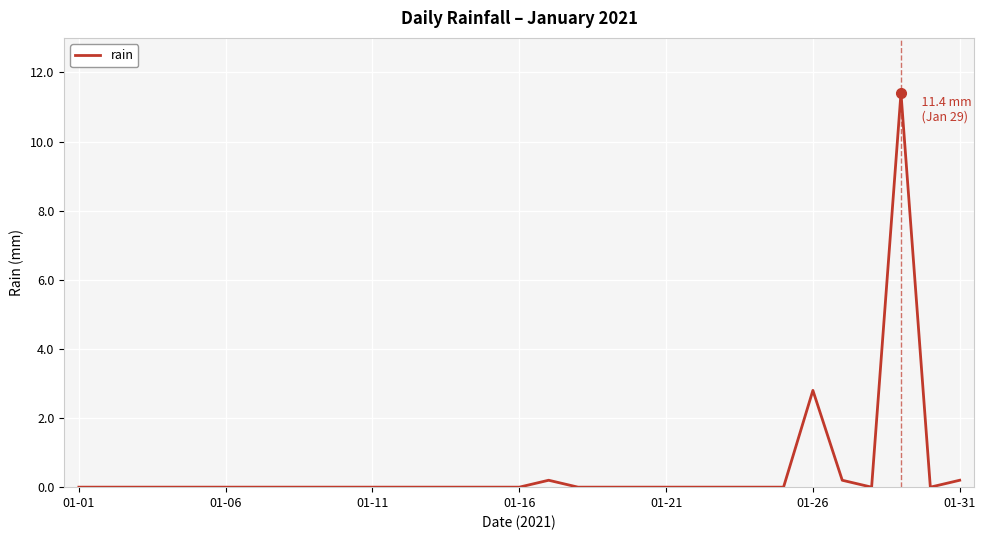

What is the greatest value displayed?

11.4